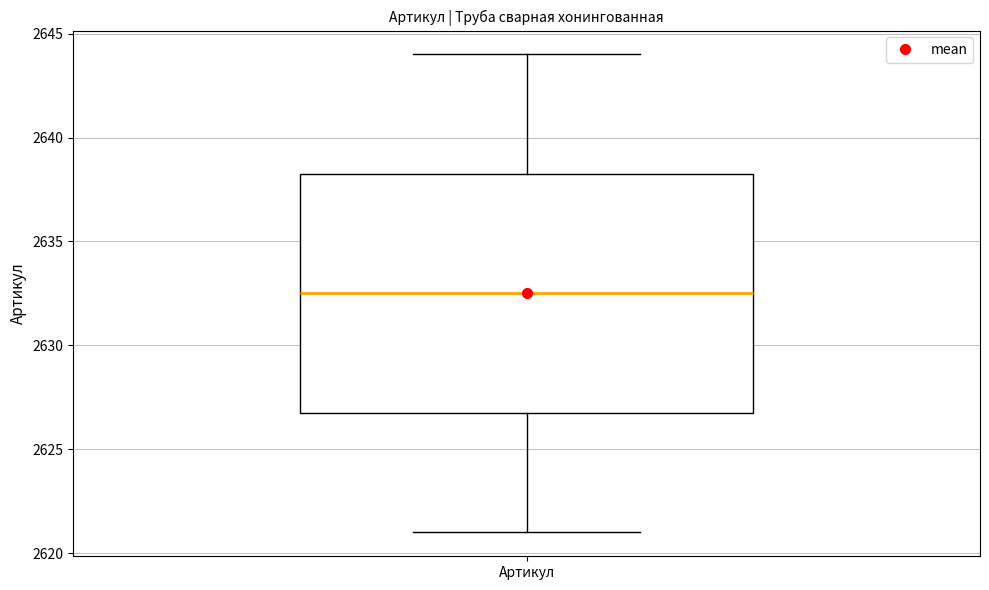

Where is the upper edge of the box for Артикул on the y-axis? The values are not printed on the chart, so give them approximately, as read against the axis.

2638.5